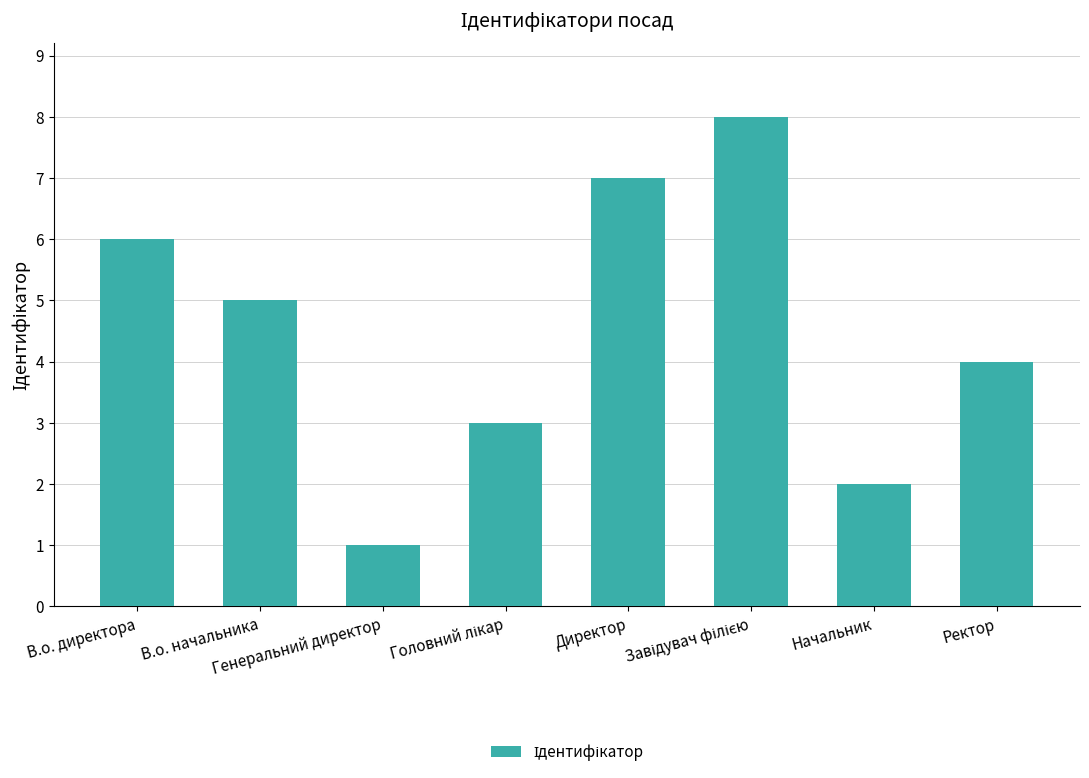

What is the difference between the maximum and second lowest values?

6